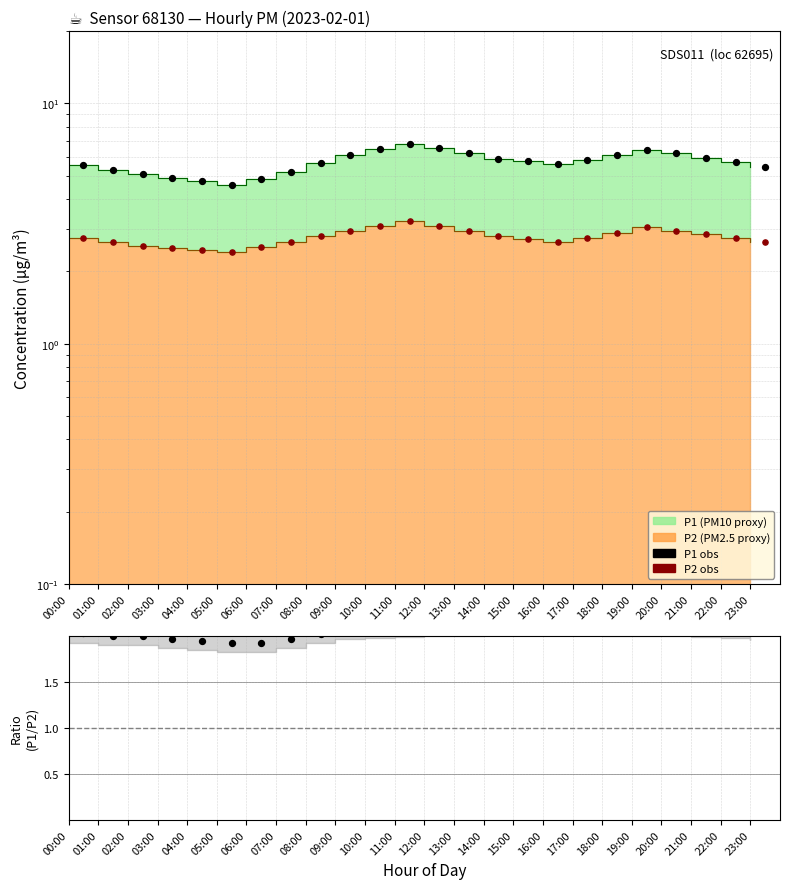

Which series contains the highest Y value?

P1 obs